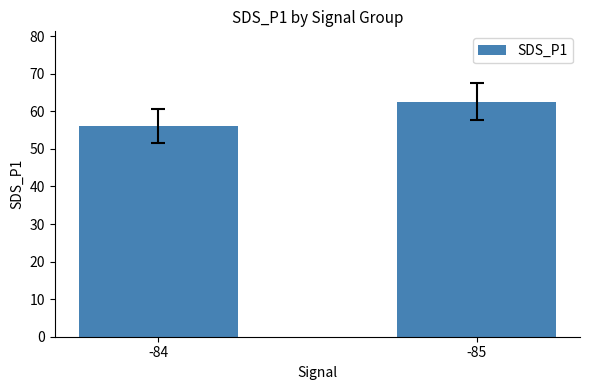

At which label is the value closest to 59?

-84